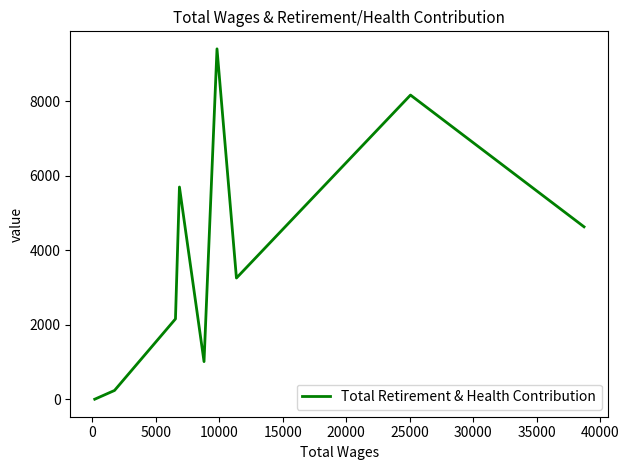

What is the maximum value shown in the chart?

9403